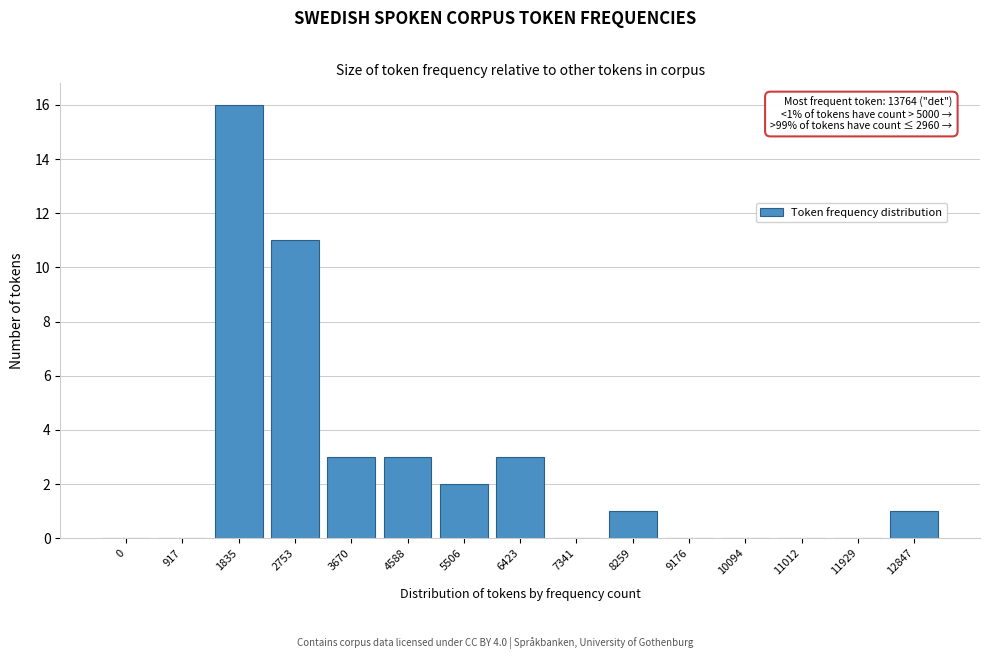

Reading right to left, what are all the values shown in this chart?

12847=1	11929=0	11012=0	10094=0	9176=0	8259=1	7341=0	6423=3	5506=2	4588=3	3670=3	2753=11	1835=16	917=0	0=0